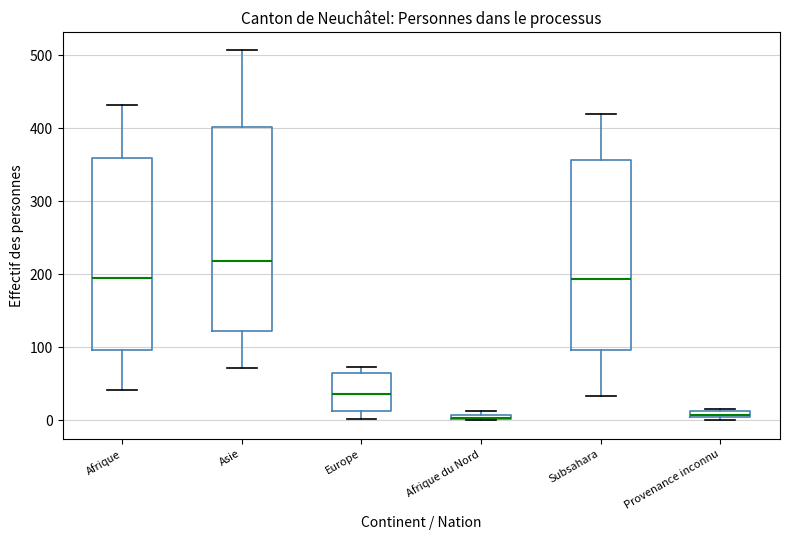

Where does the upper whisker of the box for Subsahara end on the y-axis? The values are not printed on the chart, so give them approximately, as read against the axis.

420